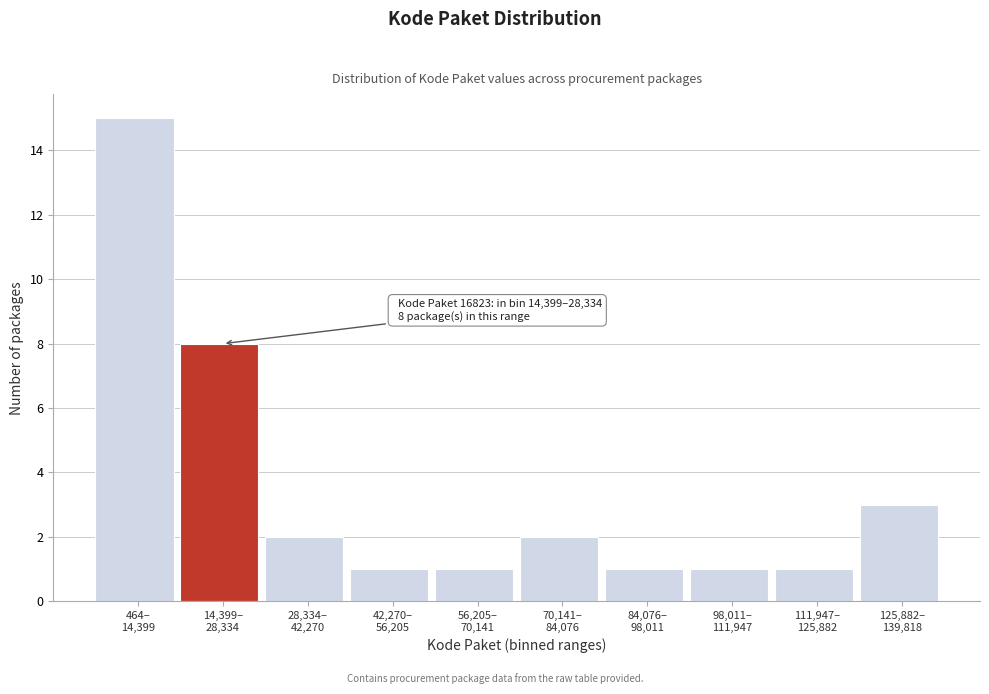

Reading right to left, transcribe all the data shown in this chart.

3	1	1	1	2	1	1	2	8	15